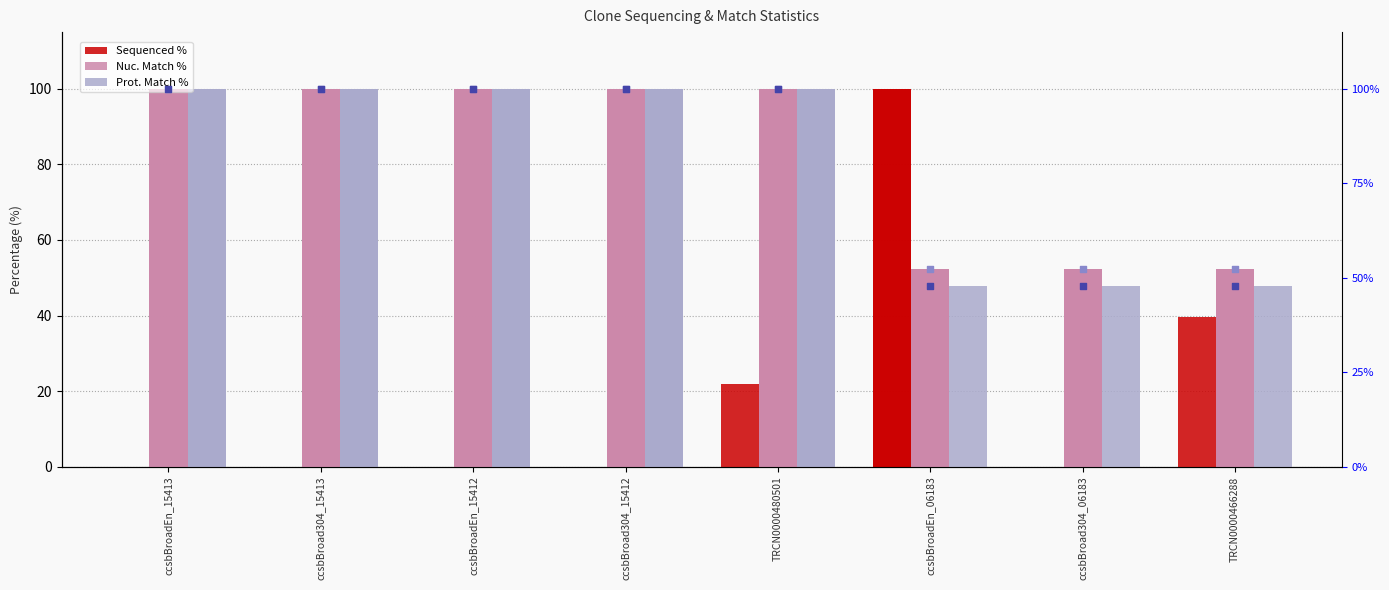

What are all the series names shown in the legend?

Sequenced %, Nuc. Match %, Prot. Match %